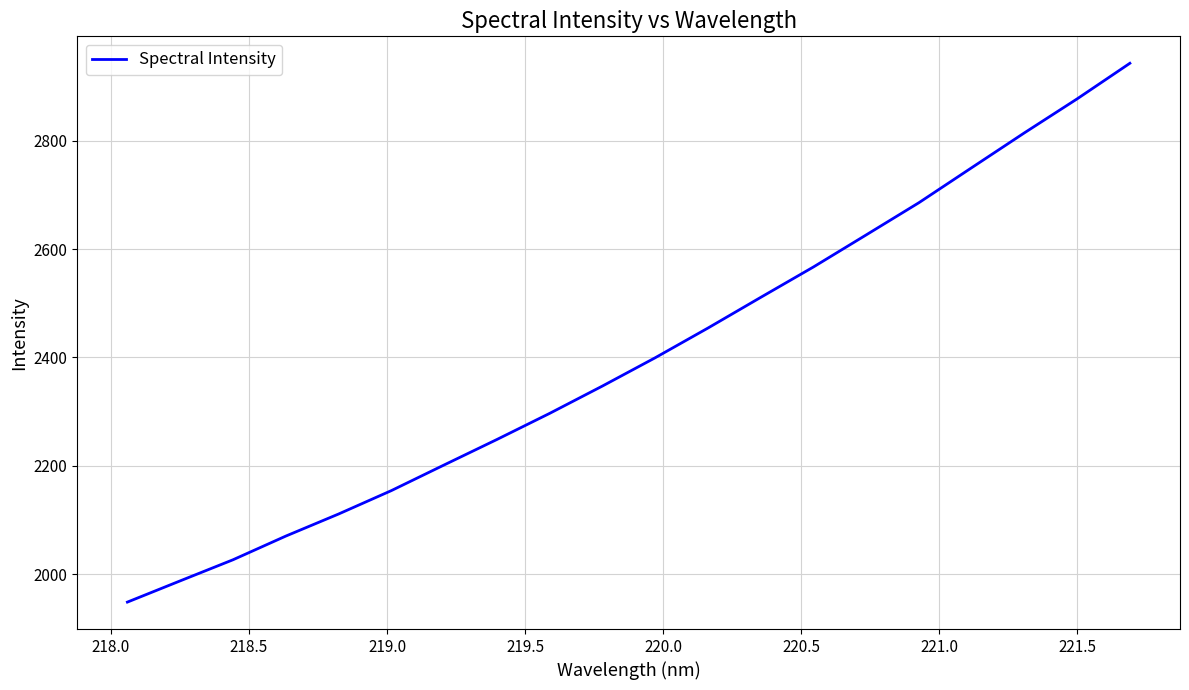

What is the greatest value displayed?

2943.5